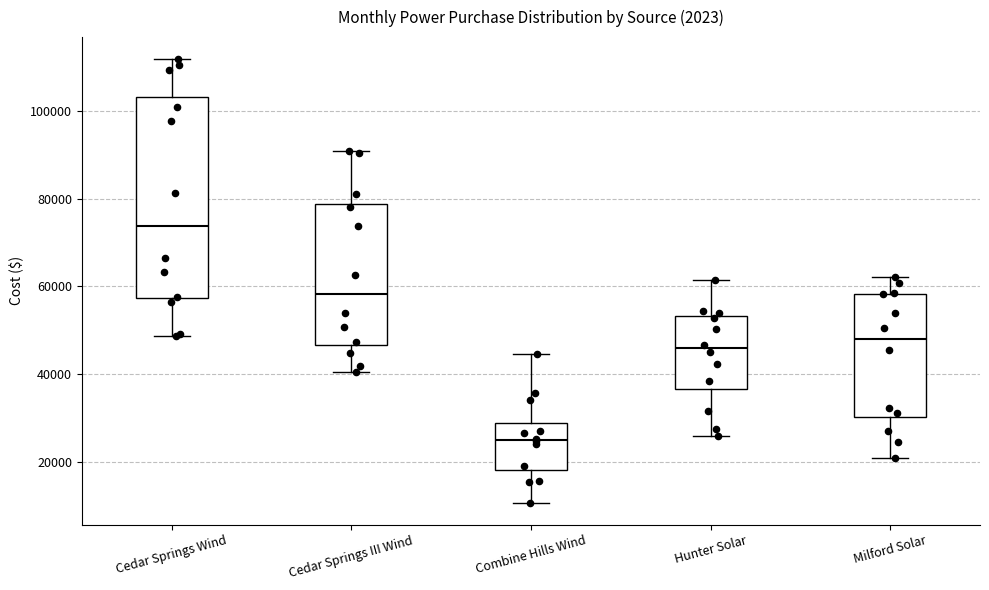

Reading left to right, read every box against the y-axis: the position of its median line, the range the box covers, and the ends of its whiskers. The values are not printed on the chart, so give them approximately, as read against the axis.

Cedar Springs Wind: median 74000, box 58000 to 104000, whiskers 48000 to 112000
Cedar Springs III Wind: median 58000, box 46000 to 78000, whiskers 40000 to 90000
Combine Hills Wind: median 24000, box 18000 to 28000, whiskers 10000 to 44000
Hunter Solar: median 46000, box 36000 to 54000, whiskers 26000 to 62000
Milford Solar: median 48000, box 30000 to 58000, whiskers 20000 to 62000